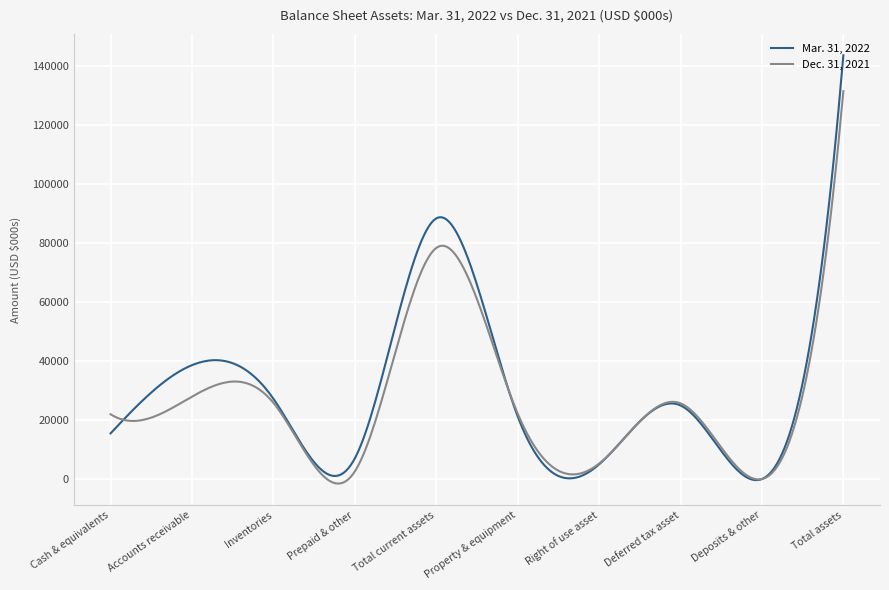

Rank the series by their maximum value, from lowest to highest.

Dec. 31, 2021, Mar. 31, 2022